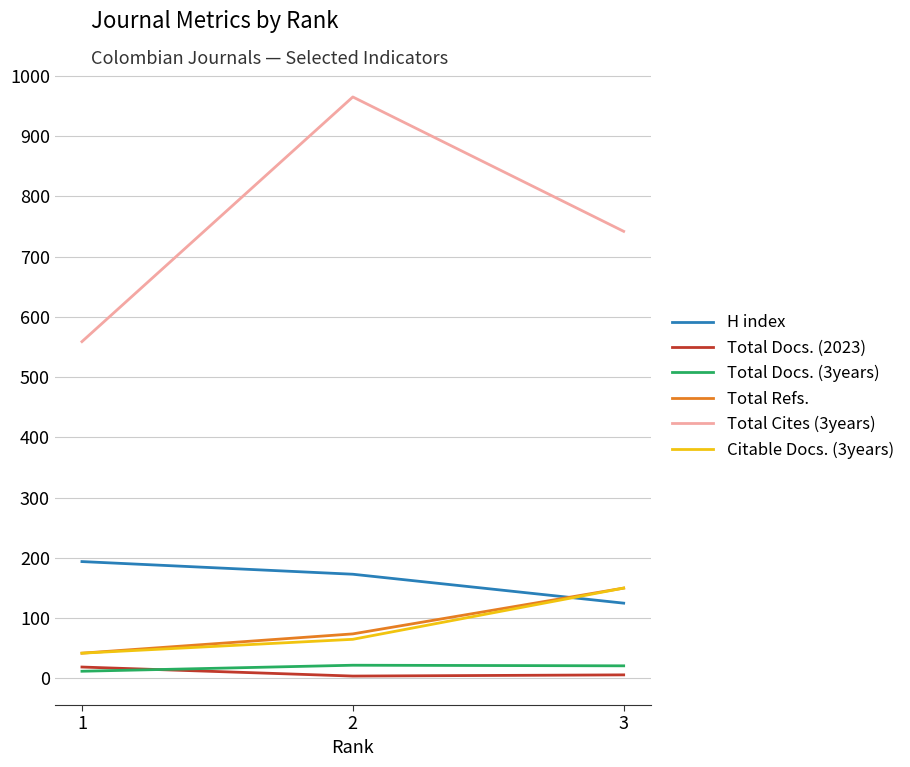

Does the chart have visible grid lines?

Yes